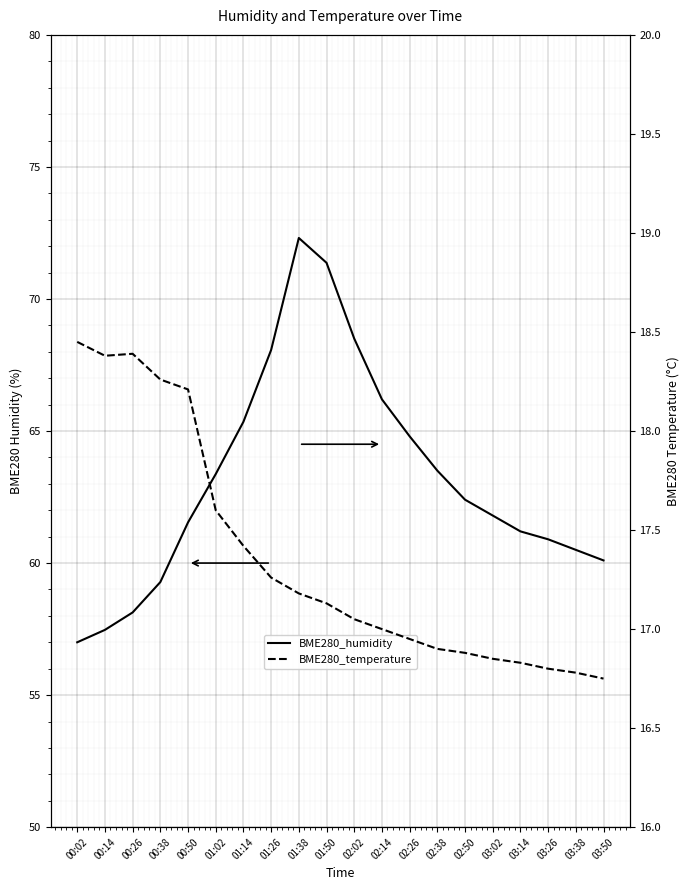

At 03:38, list the series in order from largest to smallest.

BME280_humidity, BME280_temperature